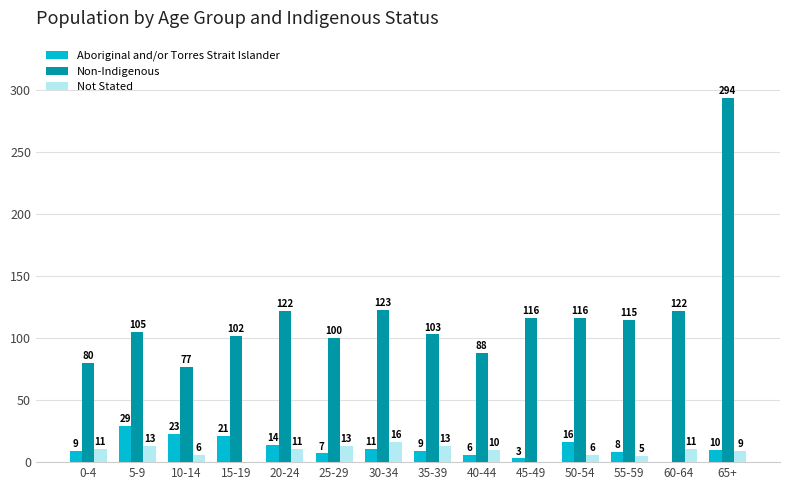

Which series has the widest spread of values?

Non-Indigenous